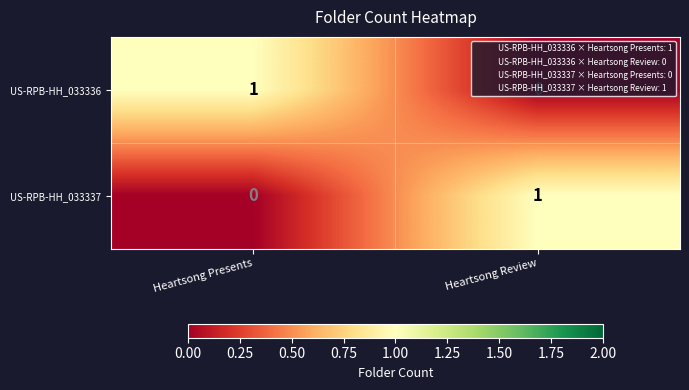

Rank the categories by US-RPB-HH_033336 value from lowest to highest.

Heartsong Review, Heartsong Presents